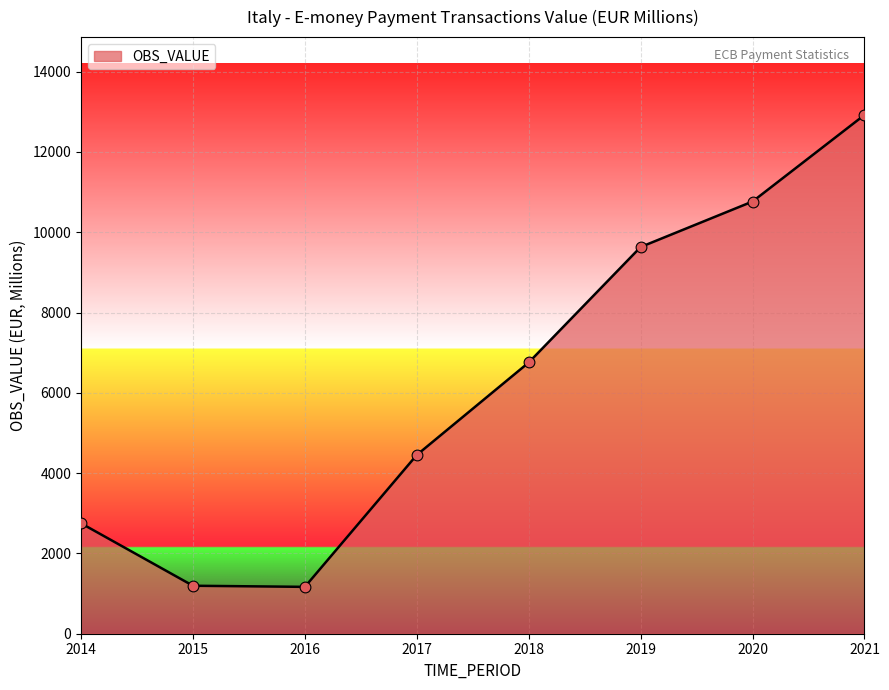

Which has a higher value, 2015 or 2014?

2014